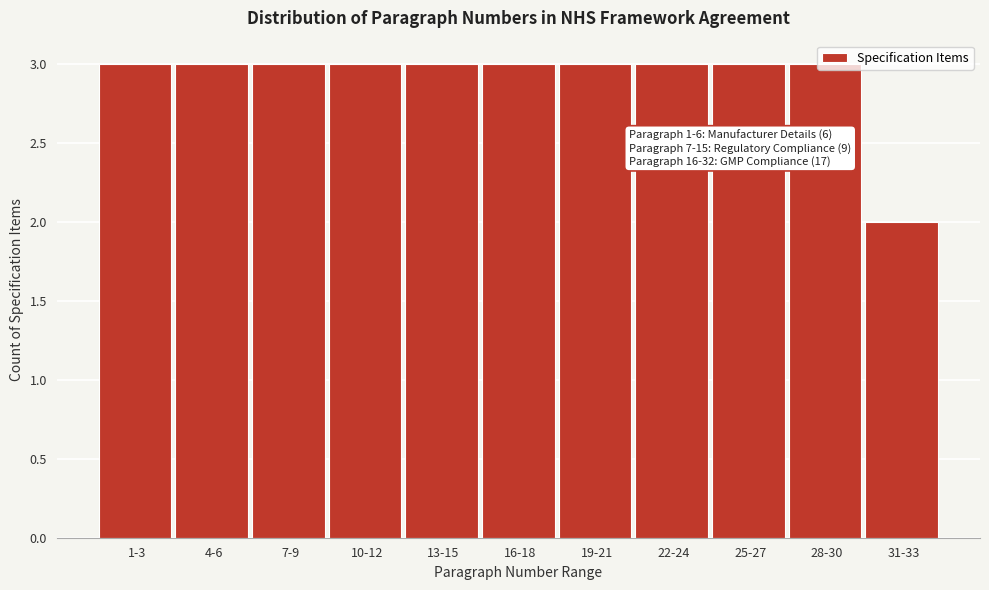

Approximately how many times larger is the value at 16-18 compared to 13-15?

1.0